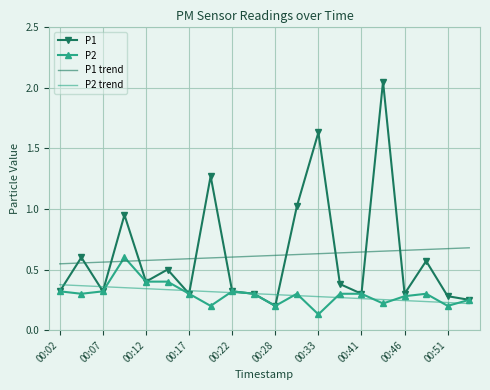

Which series has the largest range (max minus min)?

P1